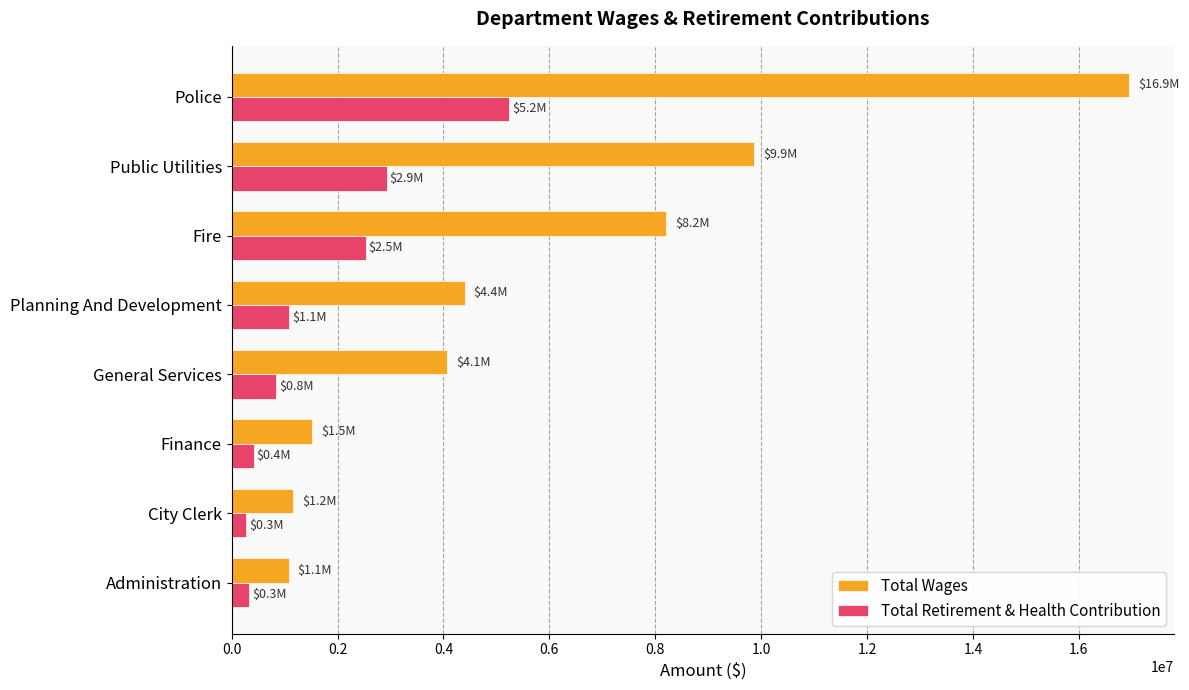

Which series has the largest total across all categories?

Total Wages